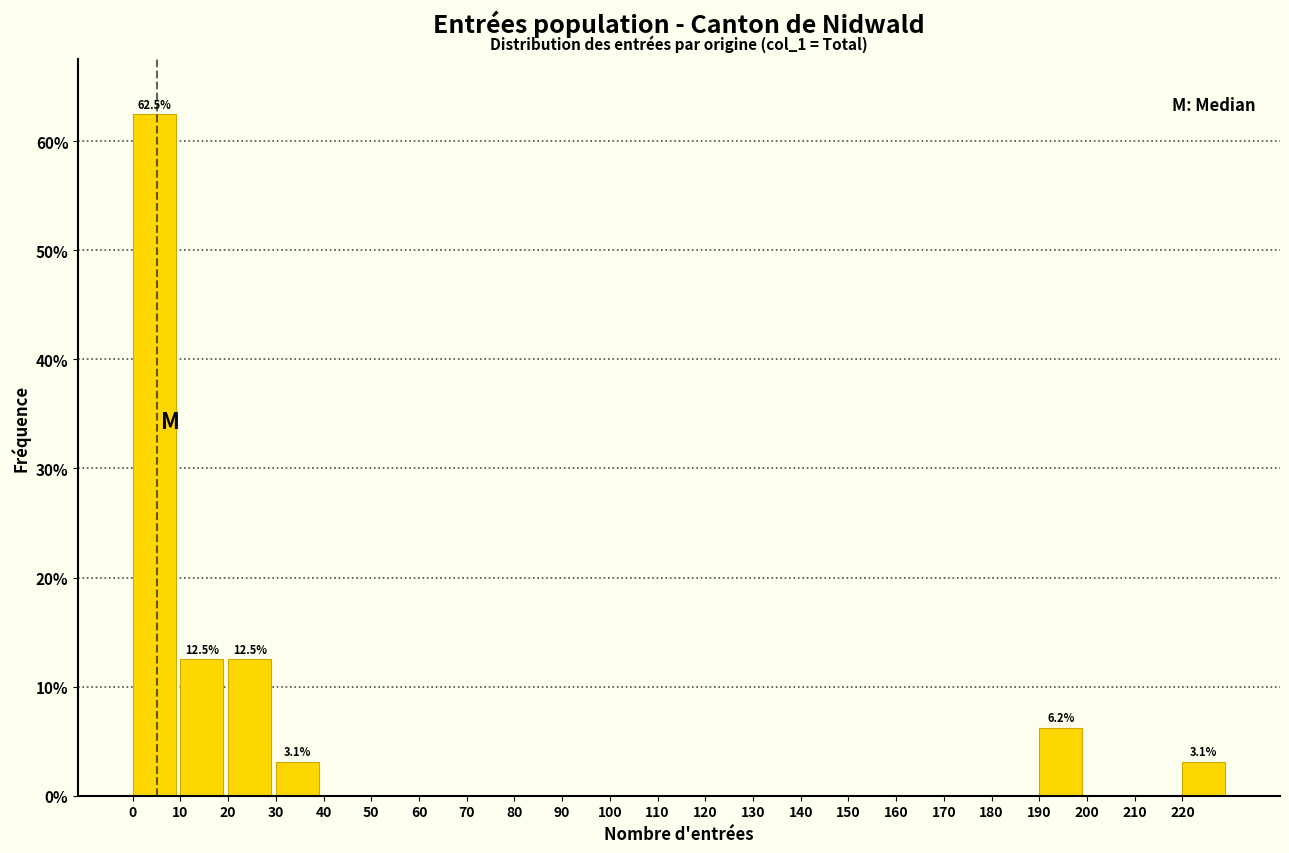

Which range on the x-axis has the tallest bar?

0 to 10